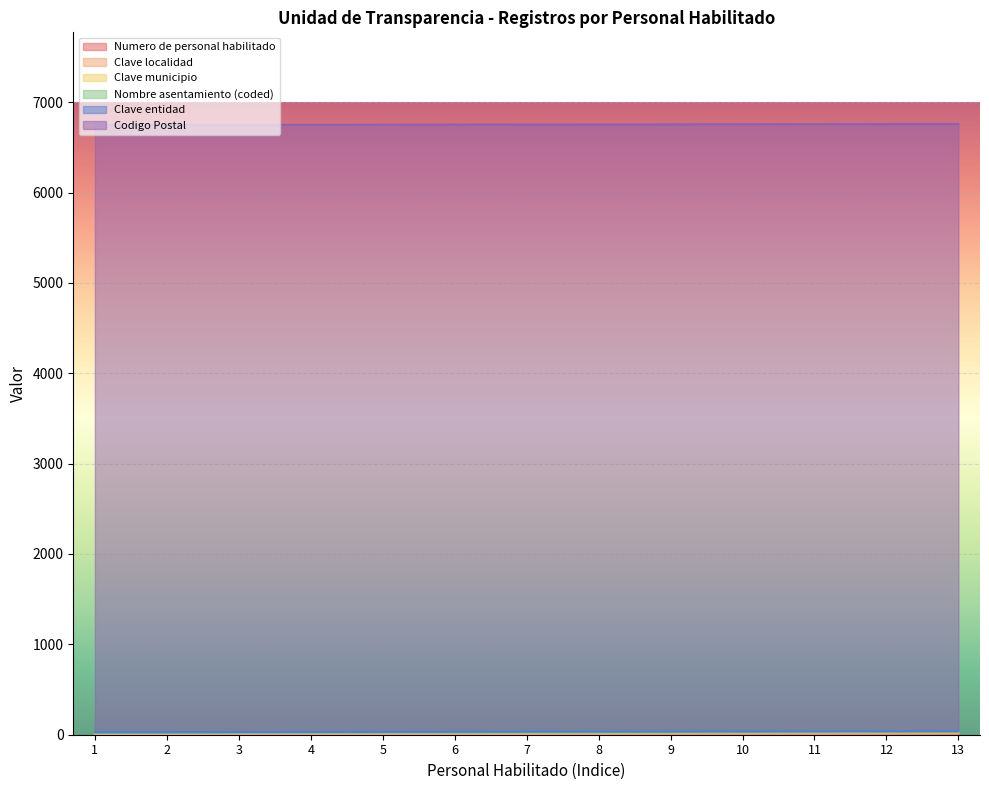

What is the value of the Numero de personal habilitado point at the 3rd from the left?

3